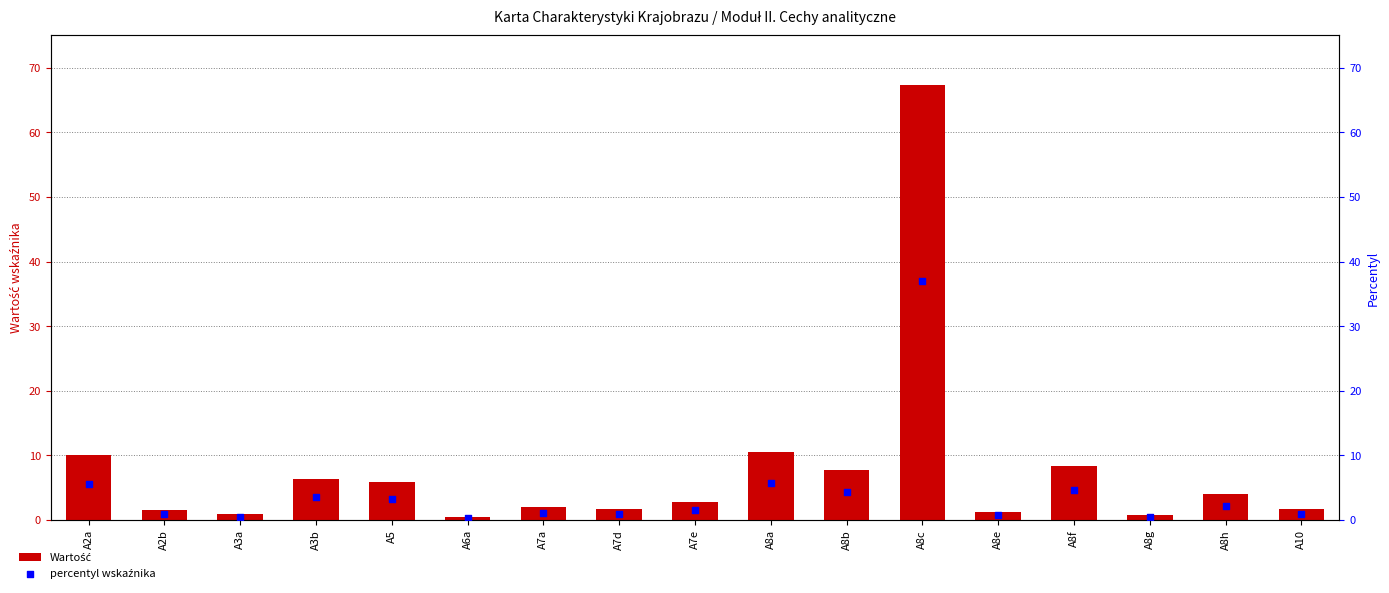

At how many categories does at least one series exceed 46?

1